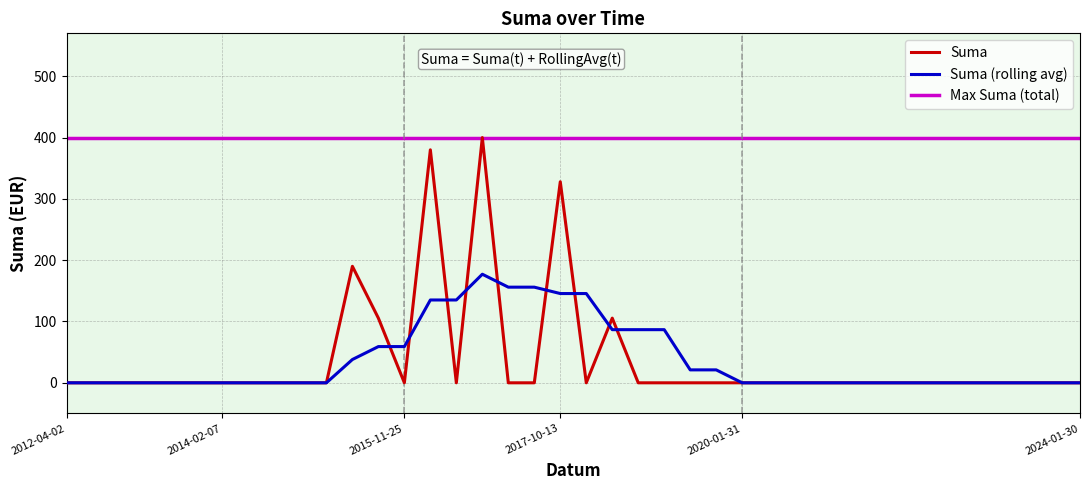

Reading left to right, list all the values displayed in this chart.

Suma: 0.0	0.0	0.0	0.0	0.0	0.0	0.0	0.0	0.0	0.0	0.0	190.0	105.5	0.0	380.0	0.0	400.0	0.0	0.0	327.9	0.0	105.5	0.0	0.0	0.0	0.0	0.0	0.0	0.0	0.0	0.0	0.0	0.0	0.0	0.0	0.0	0.0	0.0	0.0	0.0
Suma (rolling avg): 0.0	0.0	0.0	0.0	0.0	0.0	0.0	0.0	0.0	0.0	0.0	38.0	59.1	59.1	135.1	135.1	177.1	156.0	156.0	145.6	145.6	86.7	86.7	86.7	21.1	21.1	0.0	0.0	0.0	0.0	0.0	0.0	0.0	0.0	0.0	0.0	0.0	0.0	0.0	0.0
Max Suma (total): 400.0	400.0	400.0	400.0	400.0	400.0	400.0	400.0	400.0	400.0	400.0	400.0	400.0	400.0	400.0	400.0	400.0	400.0	400.0	400.0	400.0	400.0	400.0	400.0	400.0	400.0	400.0	400.0	400.0	400.0	400.0	400.0	400.0	400.0	400.0	400.0	400.0	400.0	400.0	400.0